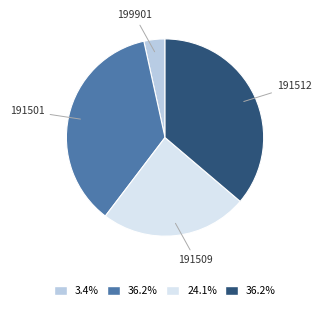

Count the number of slices in the pie.

4